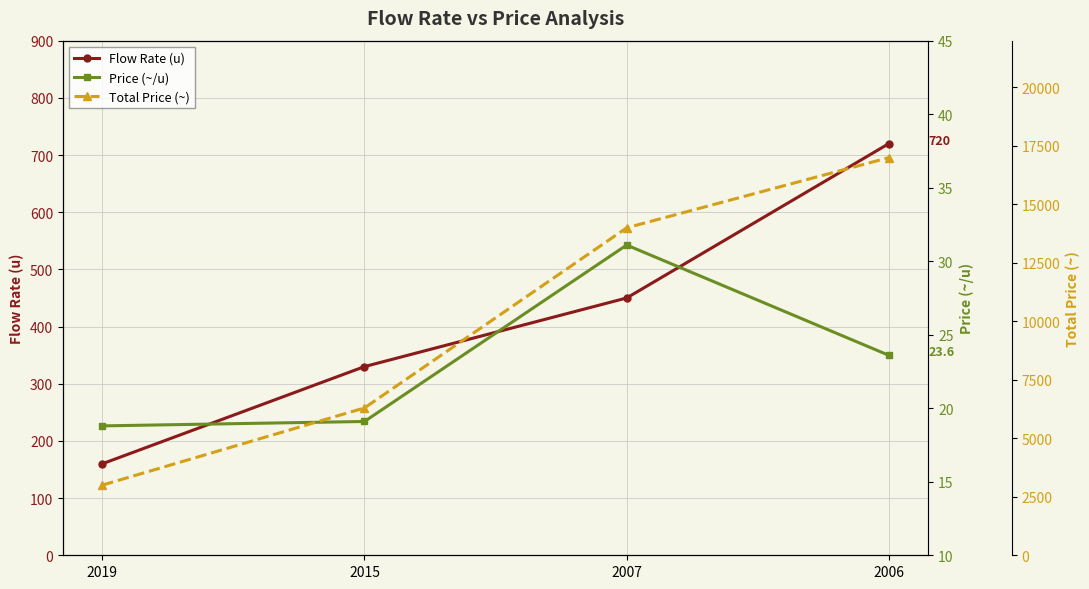

What value does the Total Price (~) series have at 2007?

14000.0